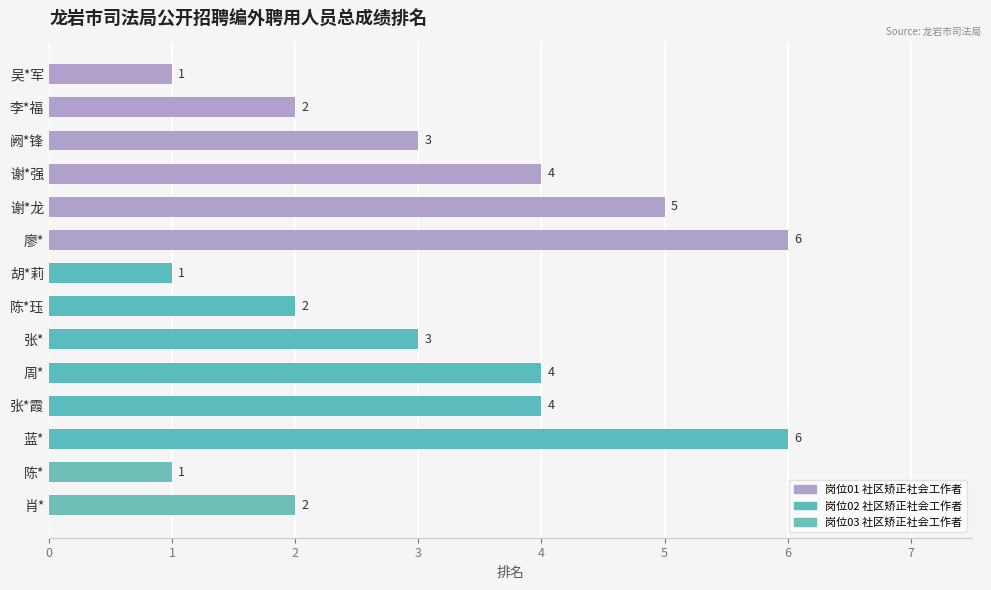

What is the greatest value displayed?

6